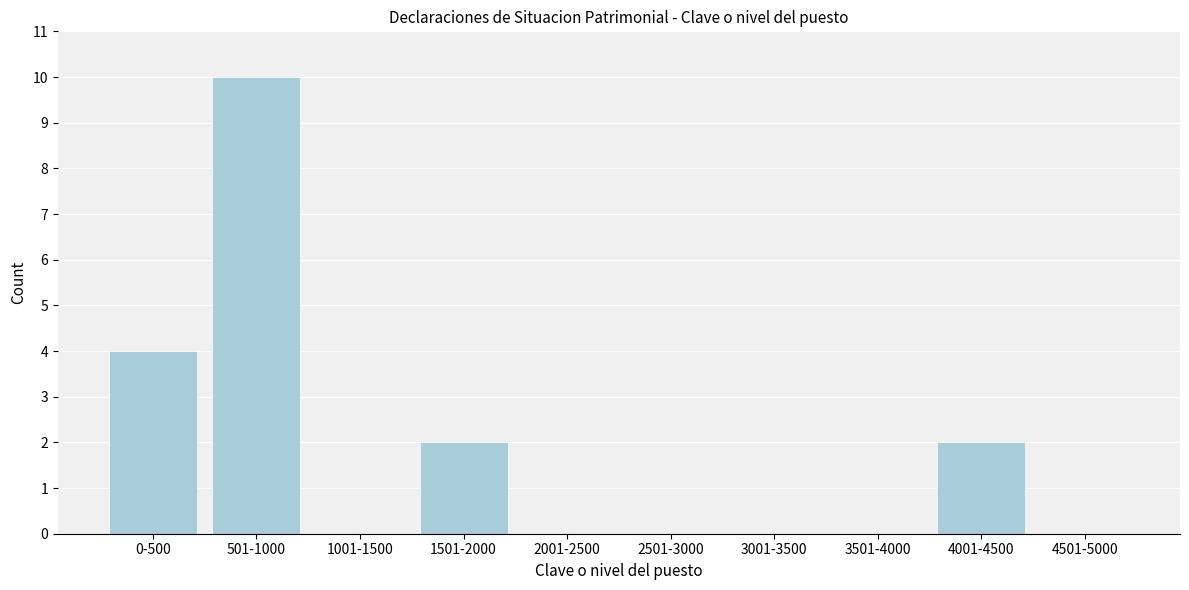

Reading right to left, extract all data points from this chart.

4501-5000=0	4001-4500=2	3501-4000=0	3001-3500=0	2501-3000=0	2001-2500=0	1501-2000=2	1001-1500=0	501-1000=10	0-500=4